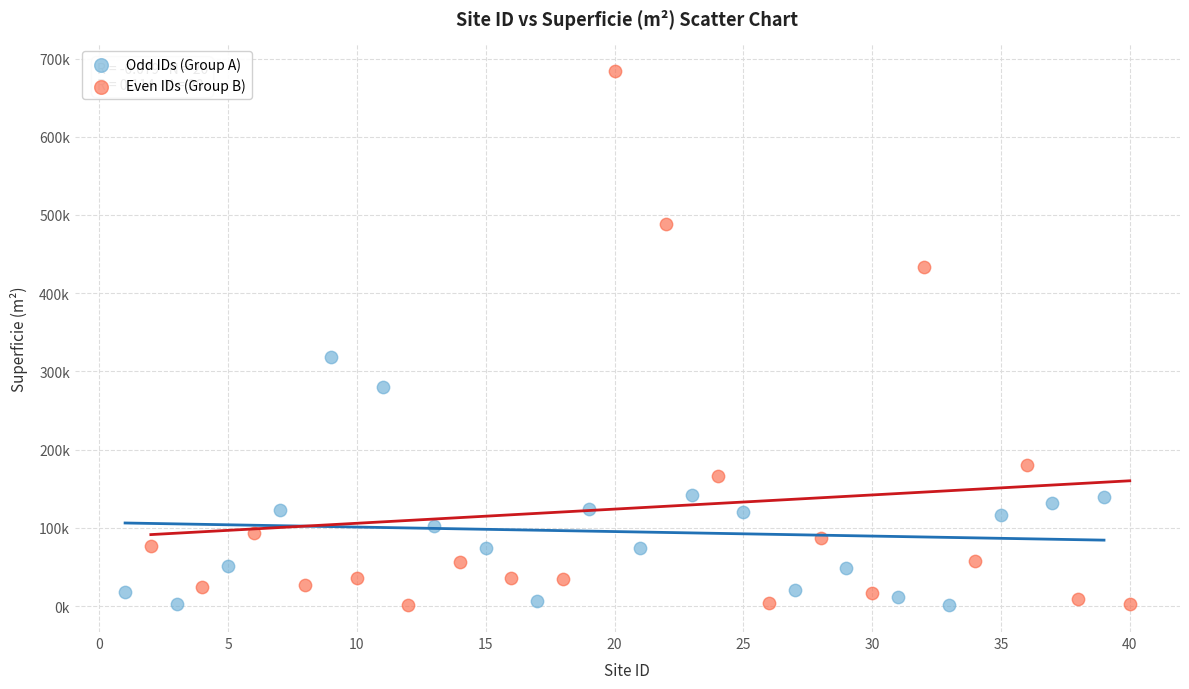

Which series has the largest Y range (max minus min)?

Even IDs (Group B)